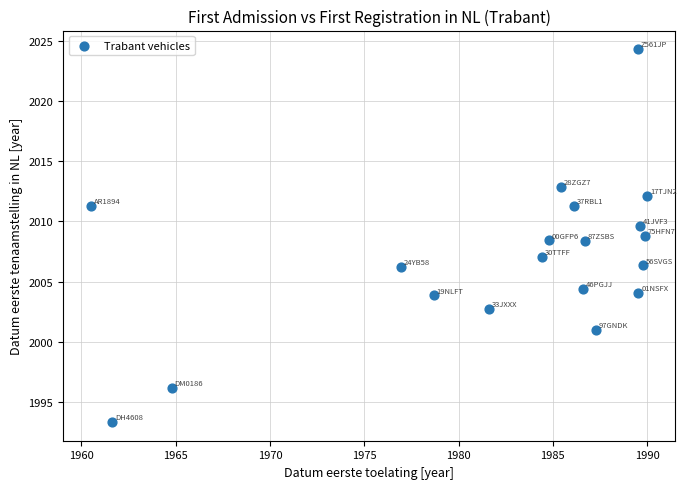

What is the range of X values (max minus min)?

29.5